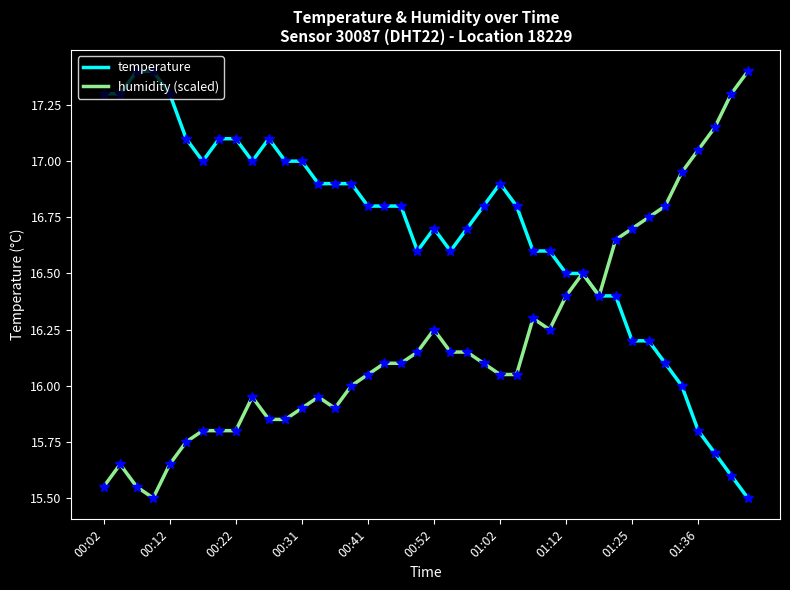

List the series in order of their overall mean, highest first.

temperature, humidity (scaled)